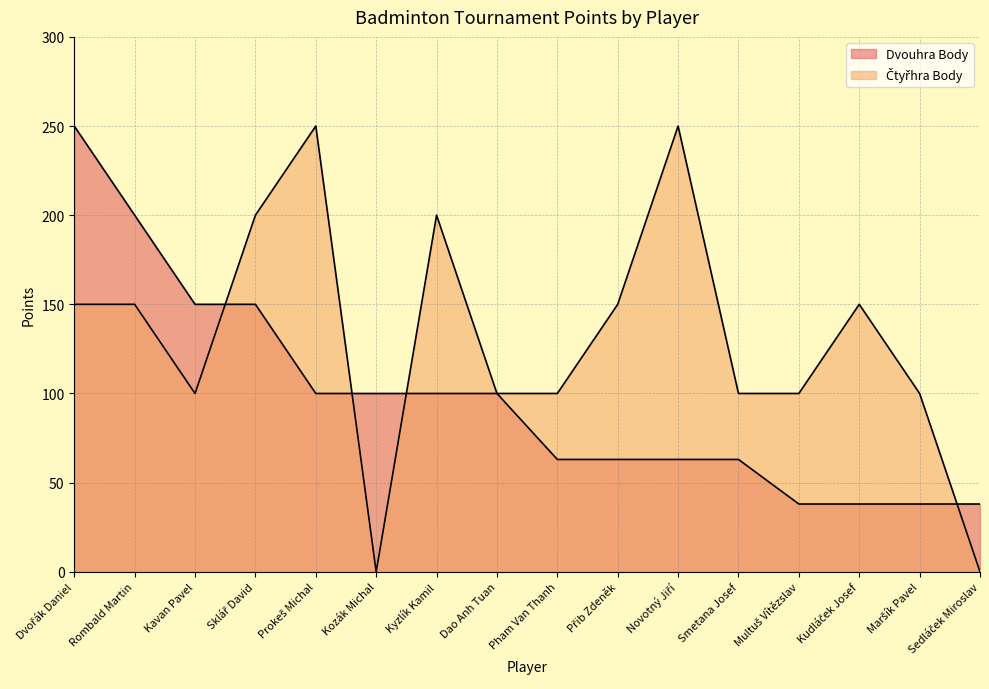

Count the Dvouhra Body values in the range 63 to 150.

10